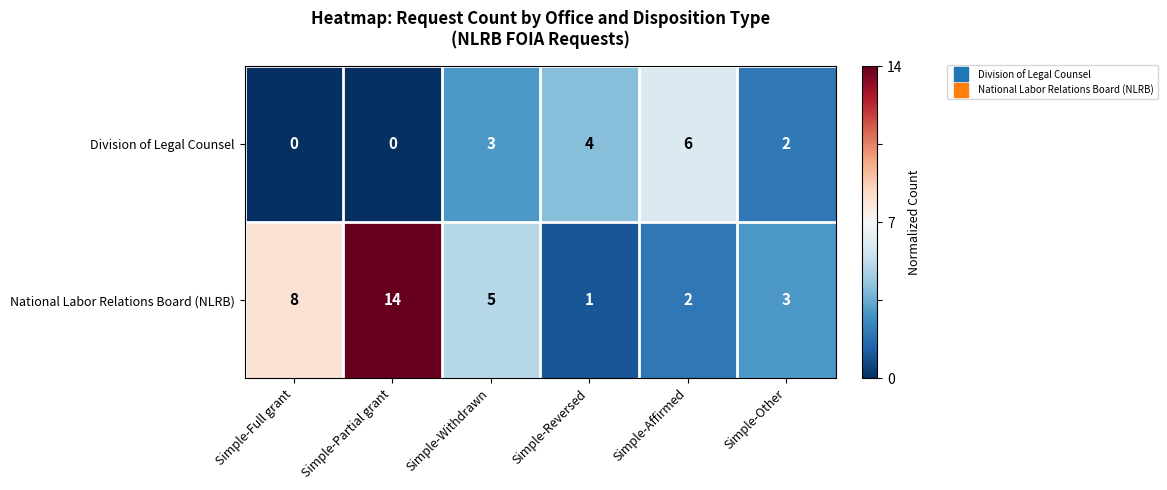

What is the sum of all National Labor Relations Board (NLRB) values?

33